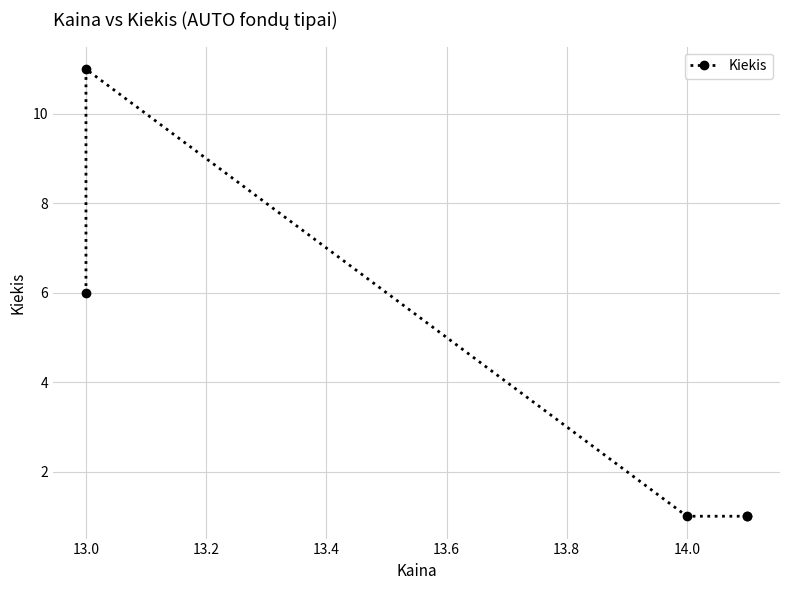

Is it true that the value at 13.0 is 4?

False